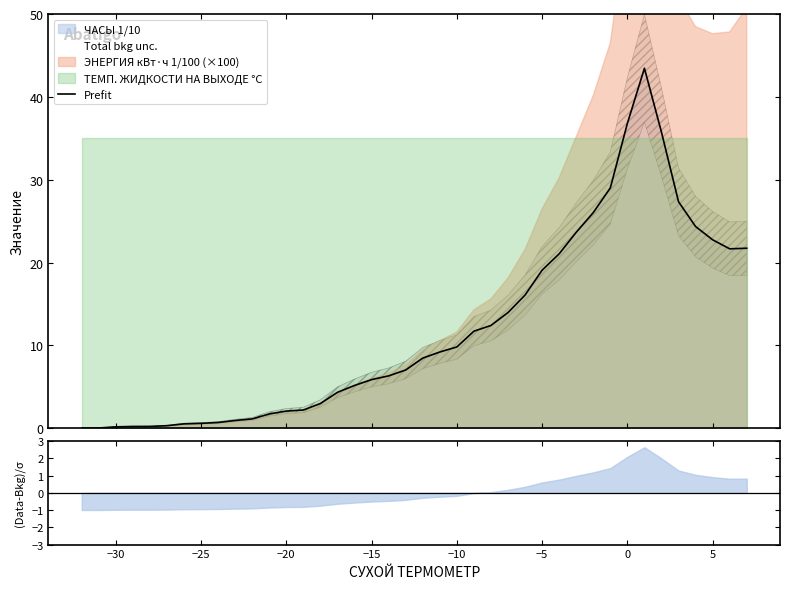

What is the maximum value for Prefit?

43.5